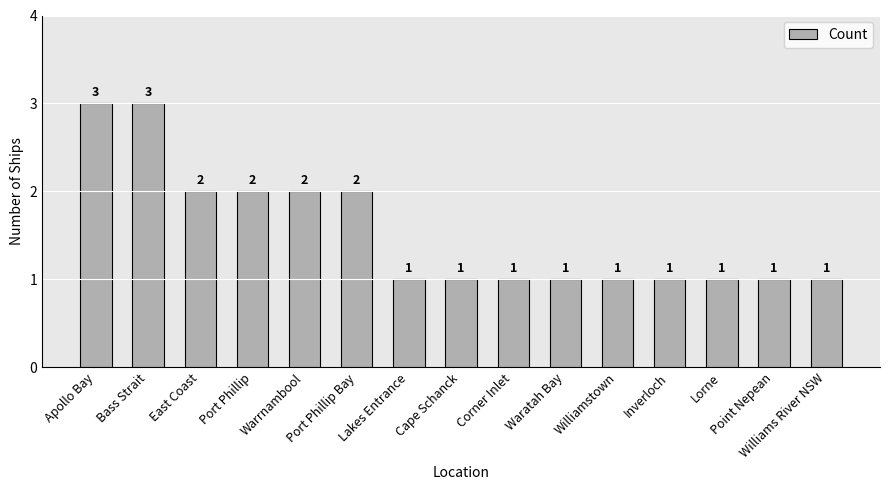

Reading left to right, extract all data points from this chart.

3	3	2	2	2	2	1	1	1	1	1	1	1	1	1